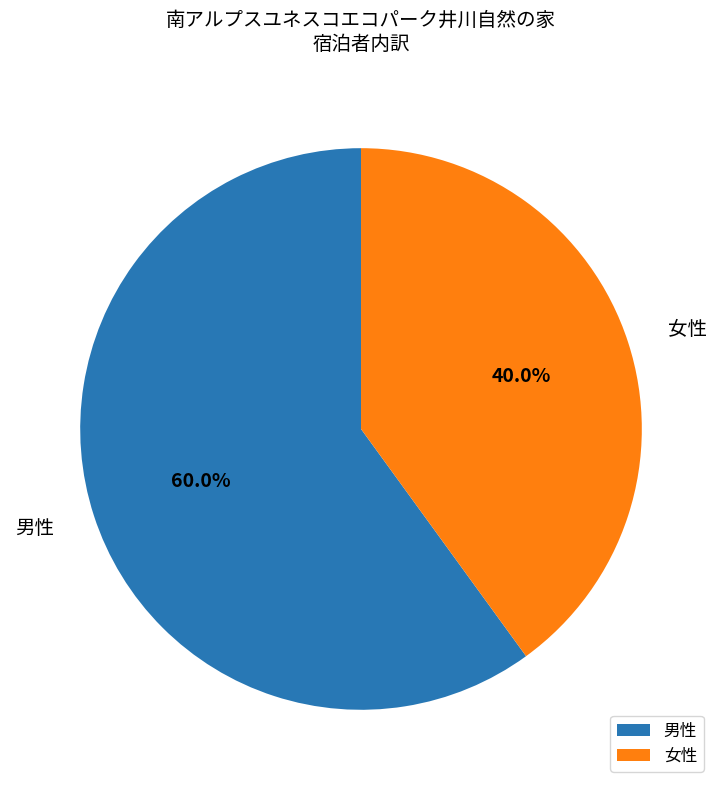

Is the sum of 男性 and 女性 greater than half?

Yes